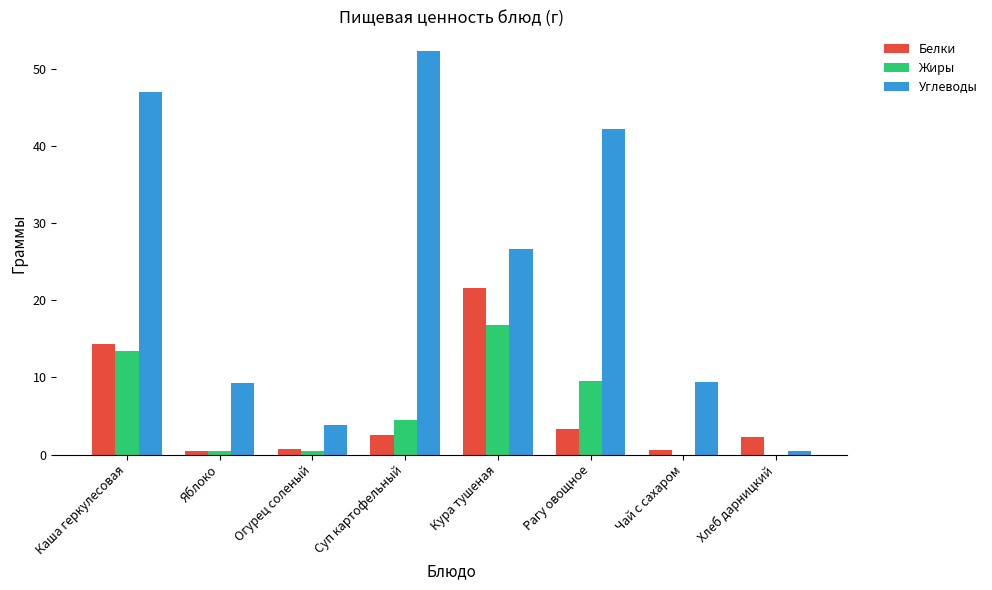

Is it true that Углеводы equals 27.1 at Каша геркулесовая?

False